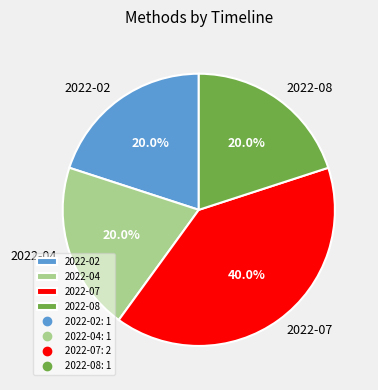

Count the number of slices in the pie.

4